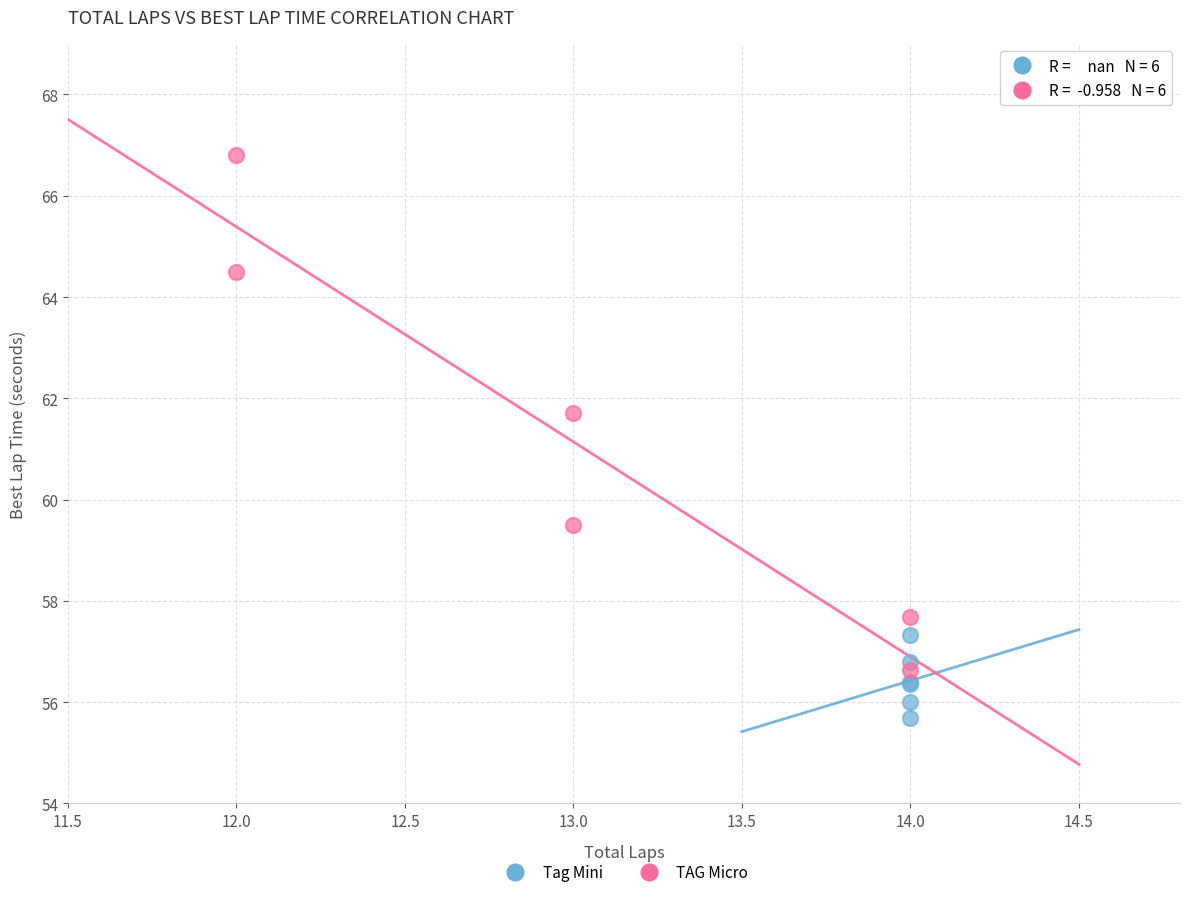

Which series has the largest Y range (max minus min)?

TAG Micro